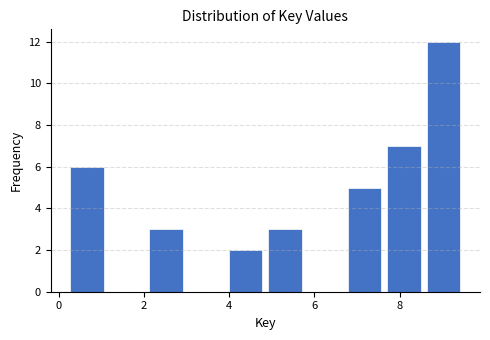

Reading left to right, transcribe this chart: for each bar, give the range it covers on the x-axis and its height. Neither the bar edges nor the heights are printed on the chart, so give them approximately, as read against the axes.

0.2 to 1.2: 6
1.2 to 2.0: 0
2.0 to 3.0: 3
3.0 to 4.0: 0
4.0 to 4.8: 2
4.8 to 5.8: 3
5.8 to 6.8: 0
6.8 to 7.6: 5
7.6 to 8.6: 7
8.6 to 9.6: 12